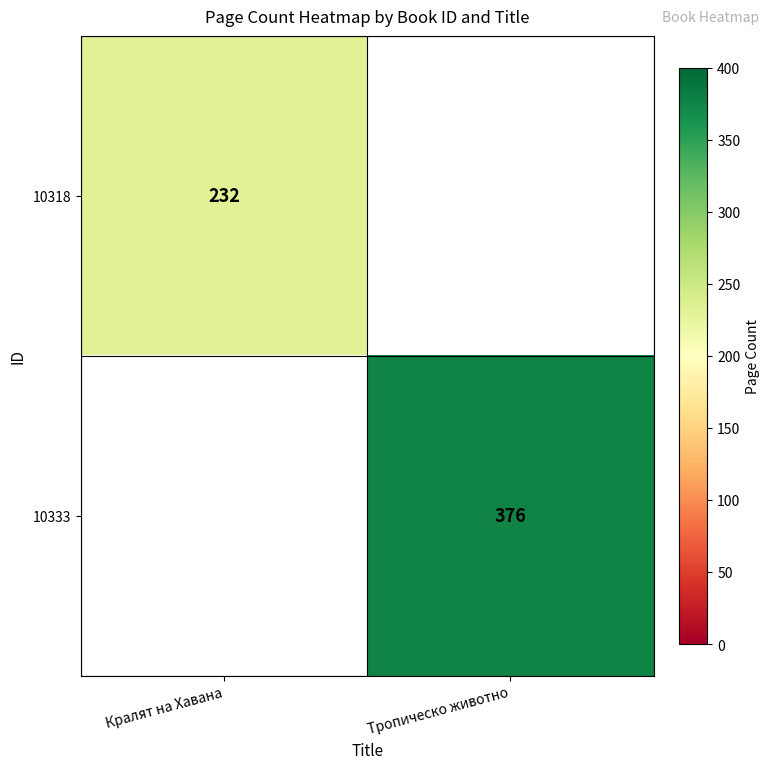

The 10333 series shows 376 at Тропическо животно. True or false?

True